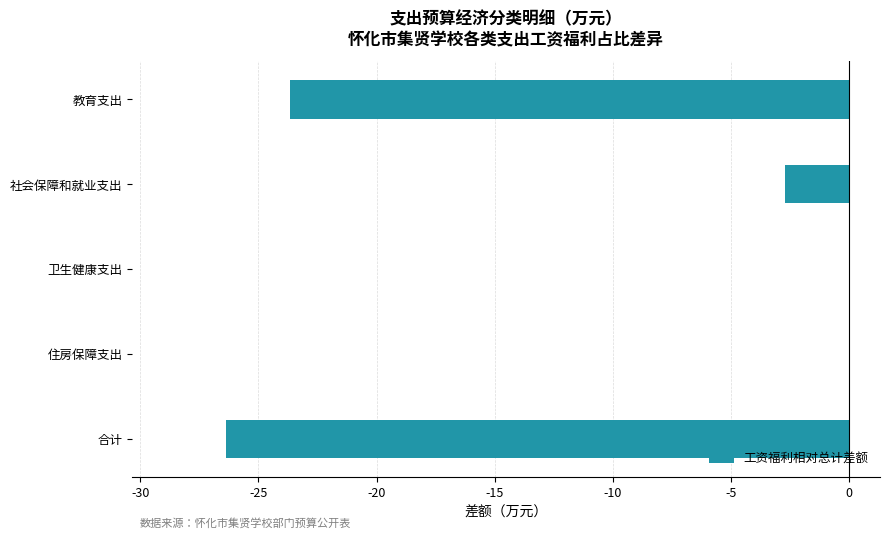

What is the sum of all values?

-52.8